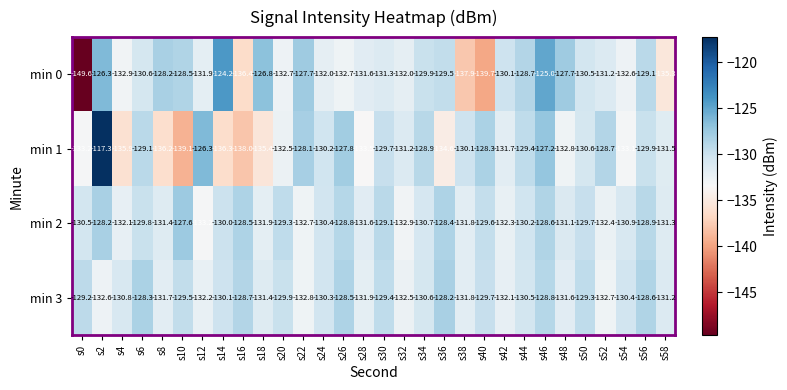

What is the difference between the maximum and minimum values in the min 2 series?

5.6